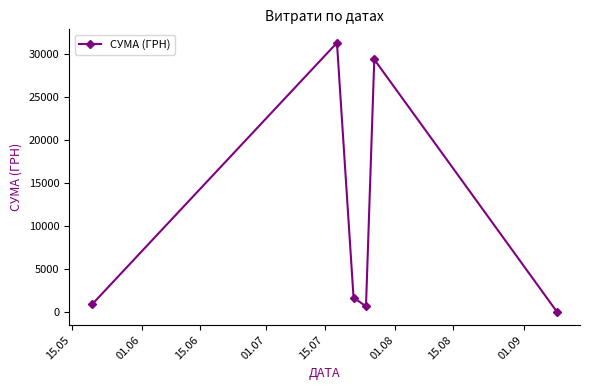

How many points are lower than both their immediate neighbors (excluding endpoints)?

1